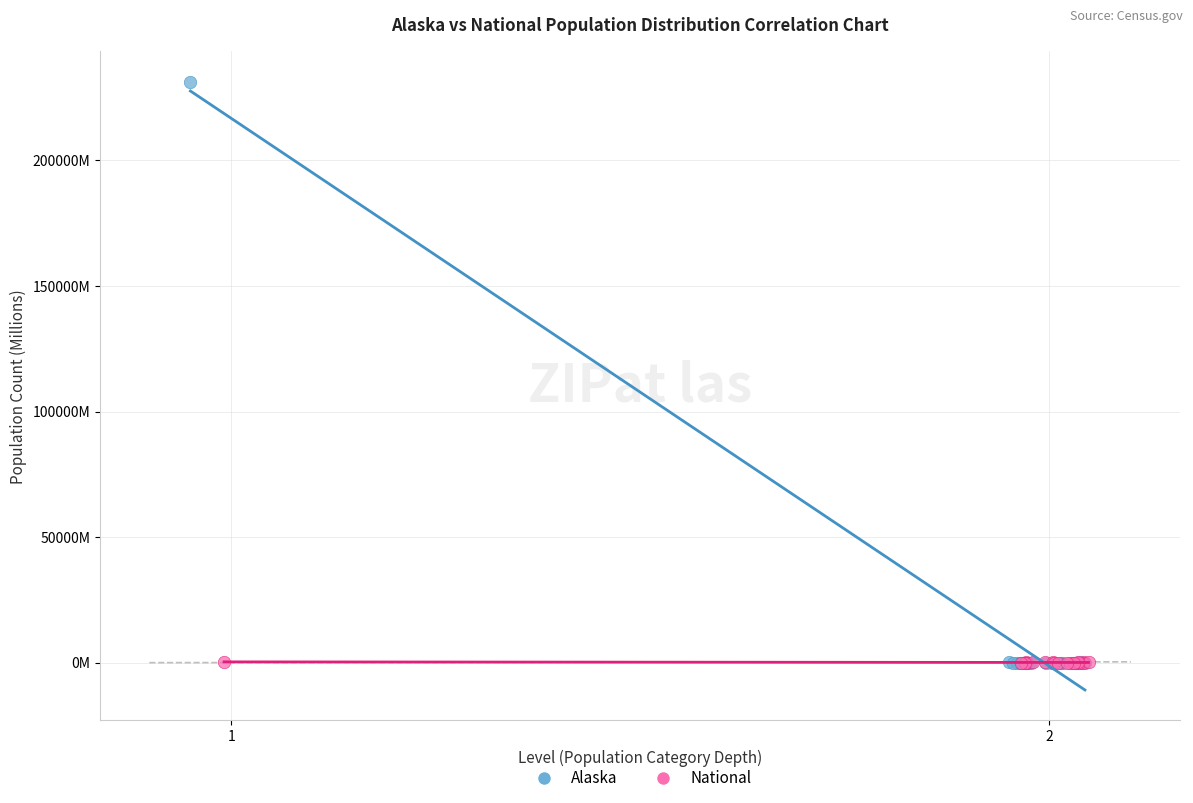

What are all the series names shown in the legend?

Alaska, National